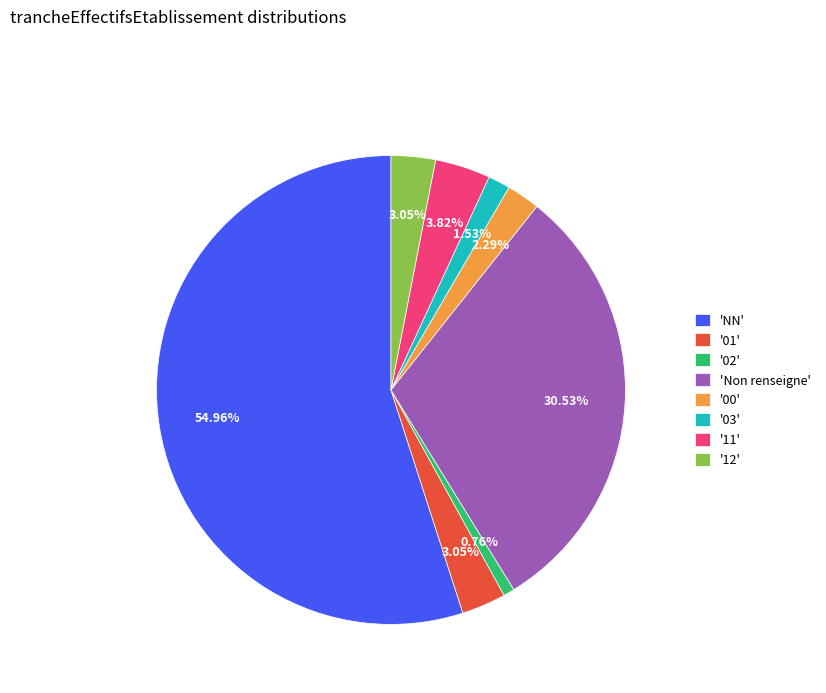

Which has a higher value, '02' or '03'?

'03'